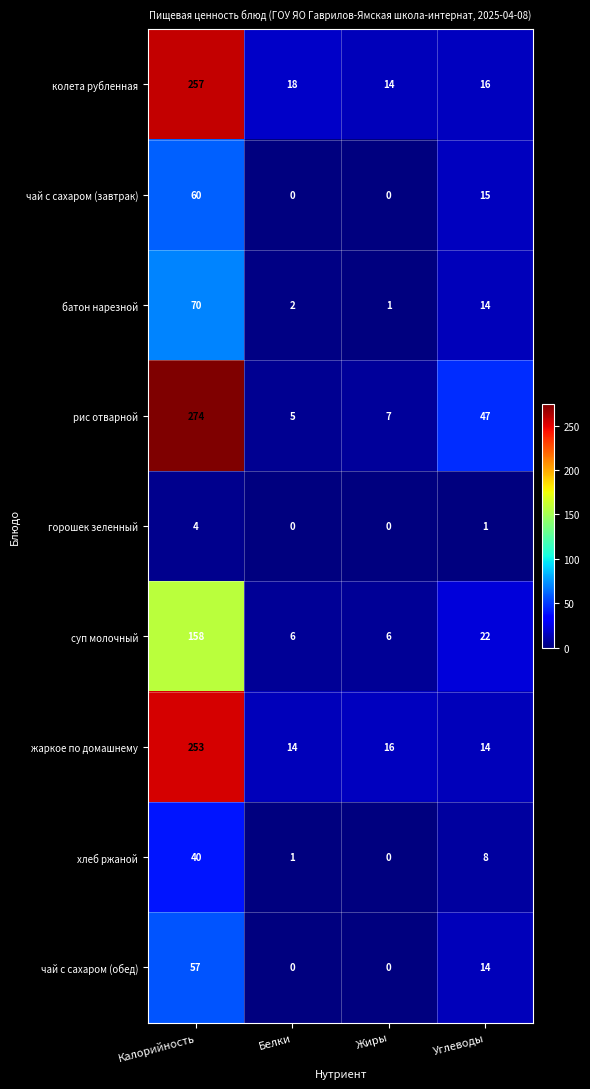

True or false: хлеб ржаной has a value of 1 at Белки.

True